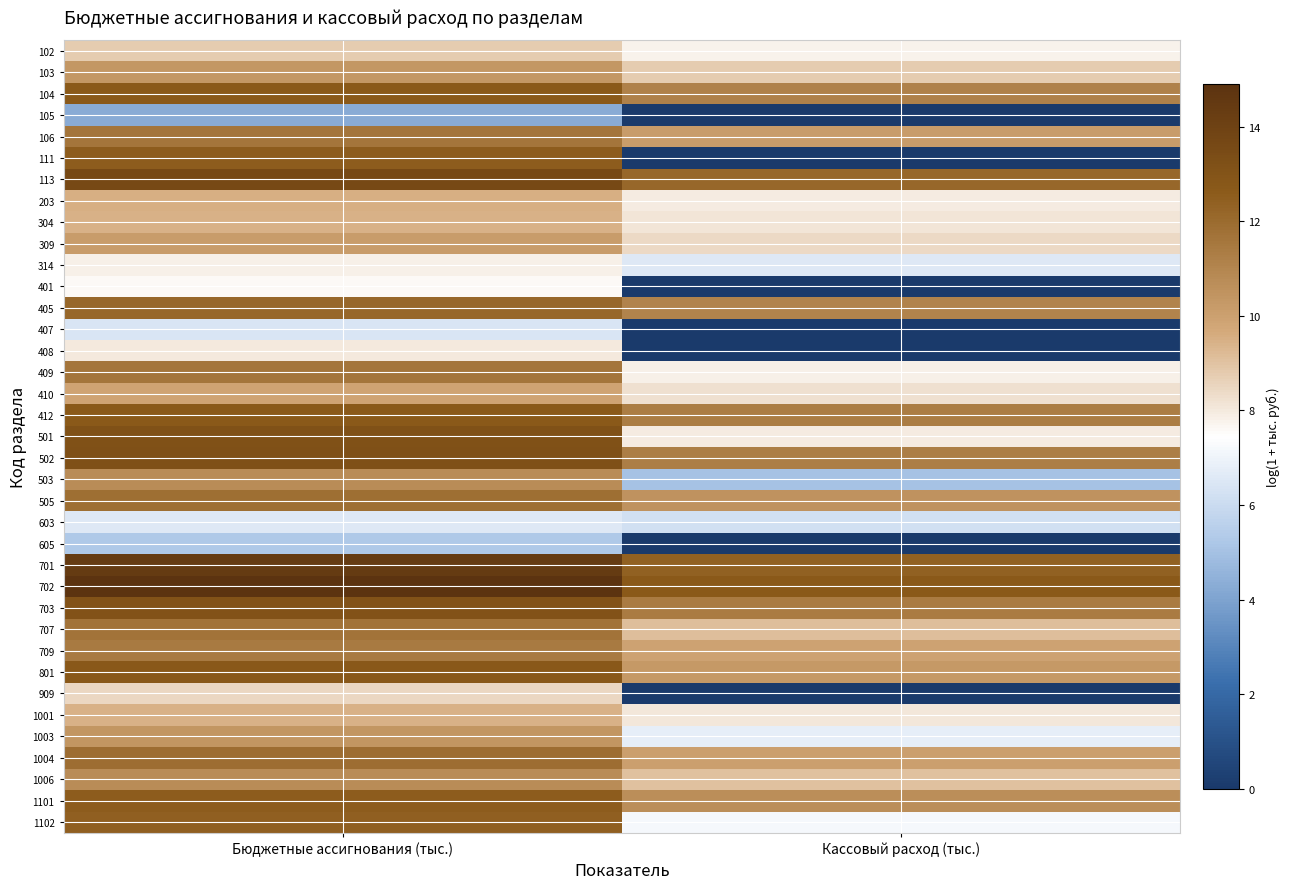

Between Кассовый расход (тыс.) and Бюджетные ассигнования (тыс.), which is larger?

Бюджетные ассигнования (тыс.)